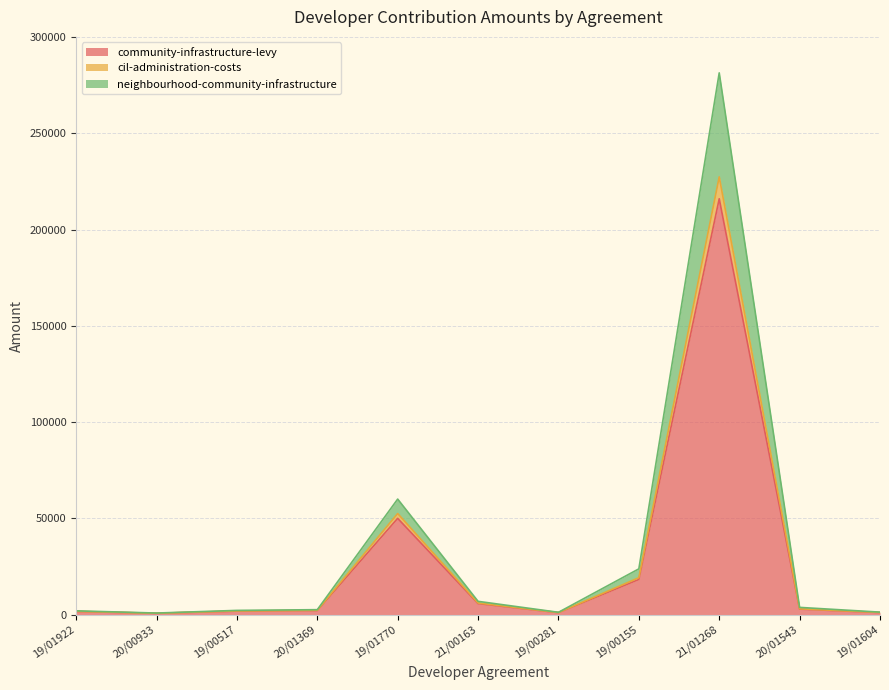

What are all the series names shown in the legend?

community-infrastructure-levy, cil-administration-costs, neighbourhood-community-infrastructure